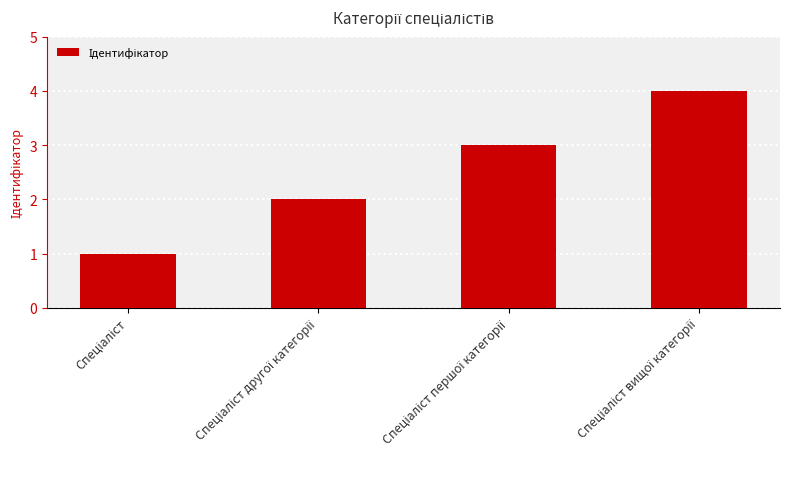

How many series are shown in this chart?

1